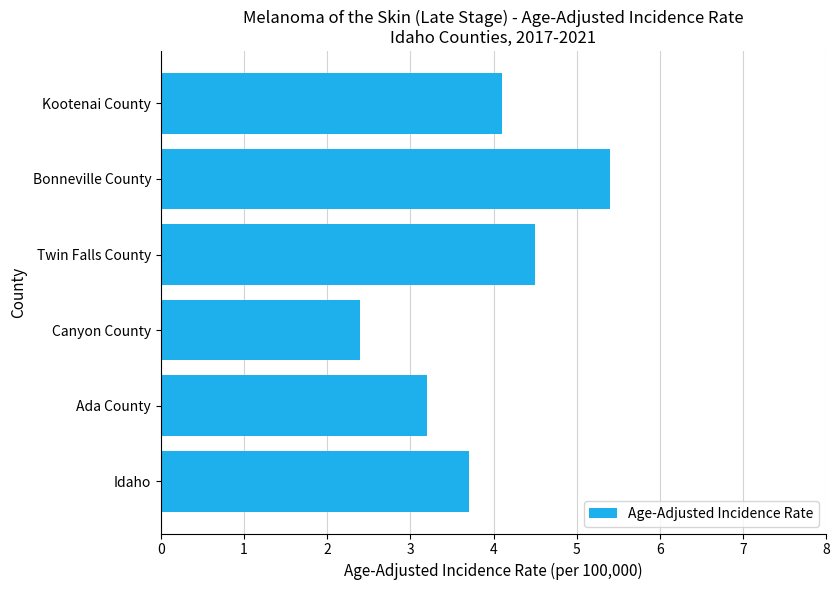

Reading bottom to top, list all the values displayed in this chart.

Idaho=3.7	Ada County=3.2	Canyon County=2.4	Twin Falls County=4.5	Bonneville County=5.4	Kootenai County=4.1